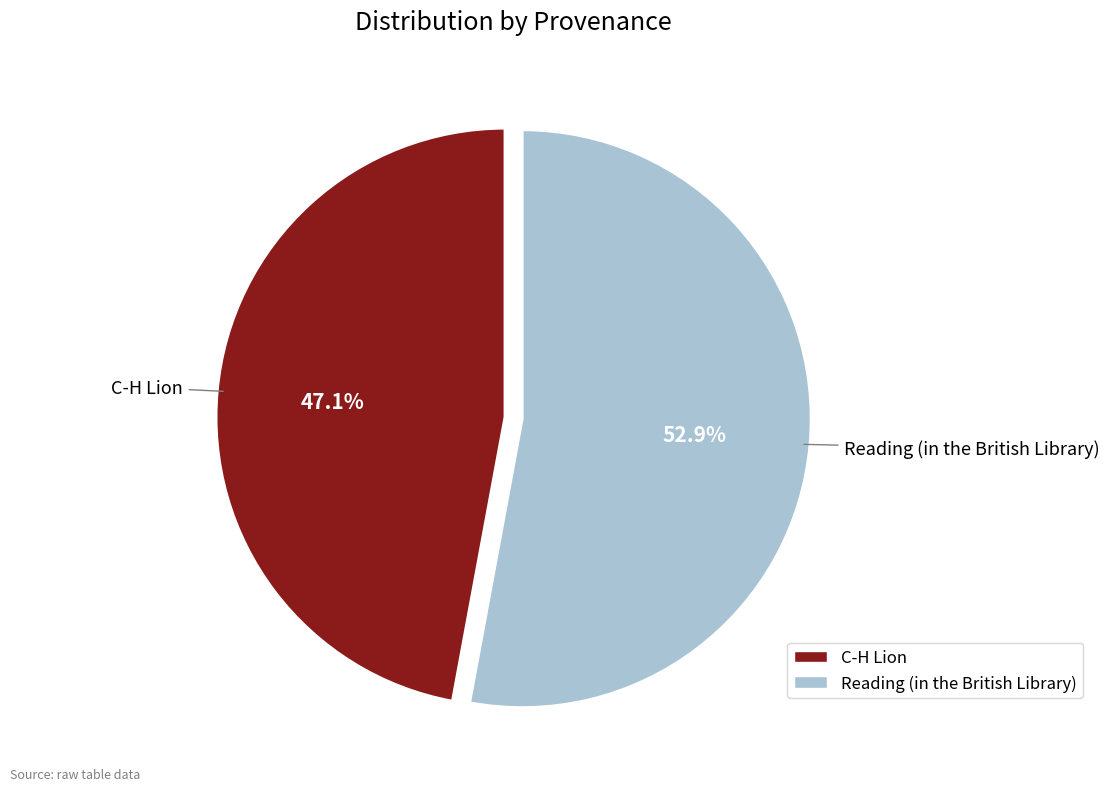

Combined, what portion of the pie is Reading (in the British Library) and C-H Lion?

100.0%